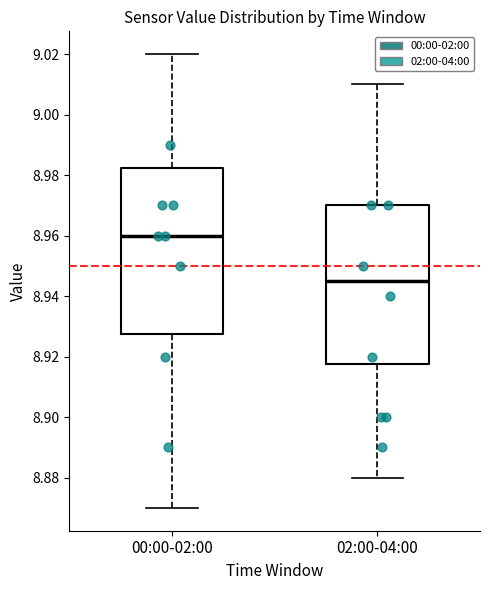

Which box's median line is the lowest?

02:00-04:00